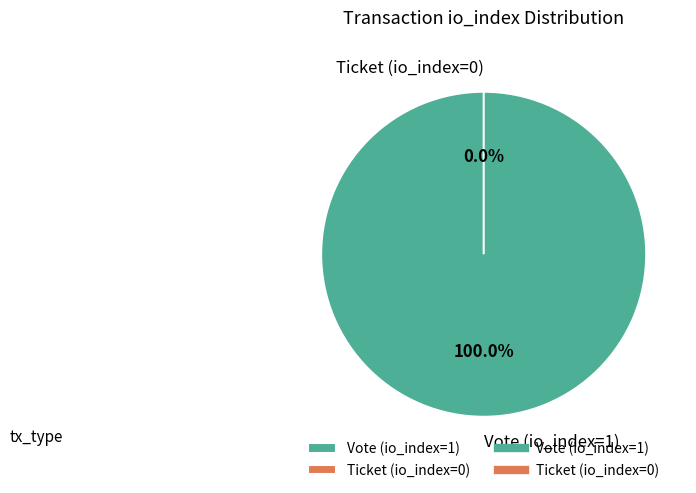

To the nearest percent, what is the combined percentage of Ticket (io_index=0) and Vote (io_index=1)?

100%